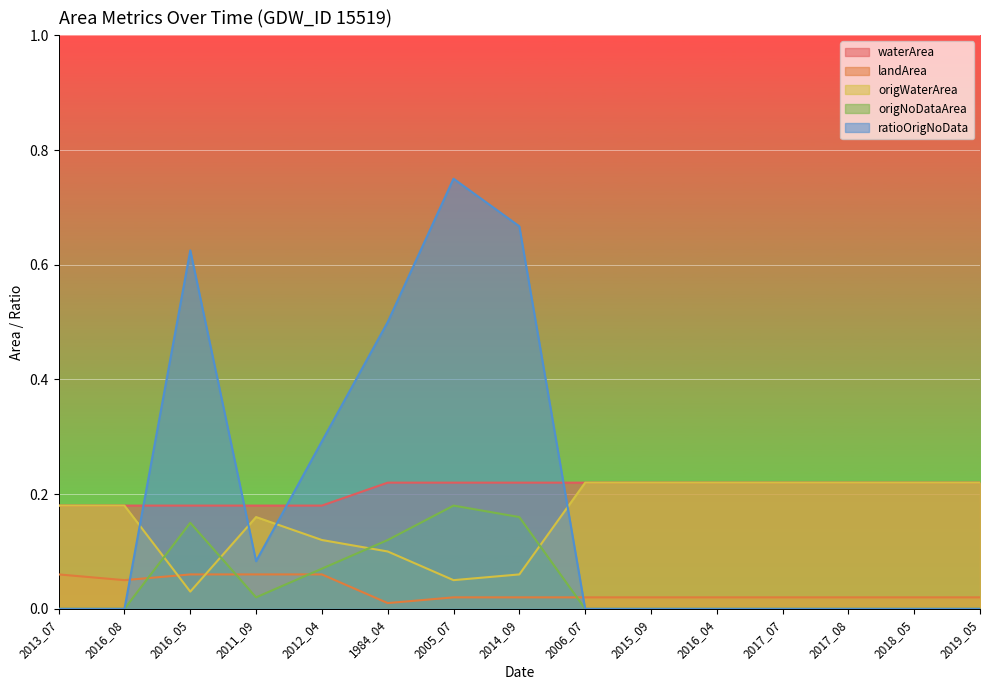

Between which two adjacent categories do origWaterArea and ratioOrigNoData first intersect?

2016_08 and 2016_05